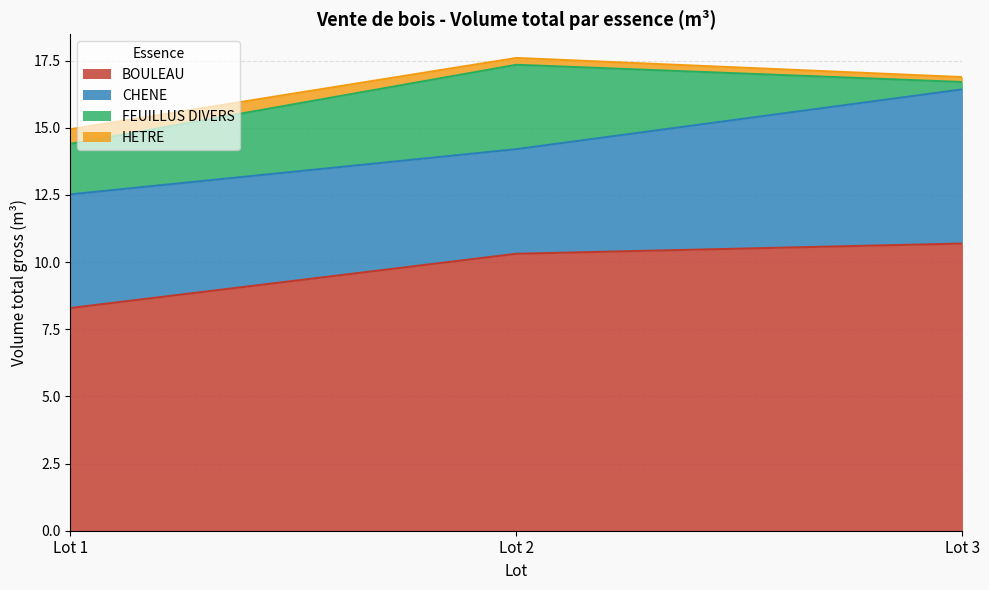

True or false: CHENE and FEUILLUS DIVERS cross at least once.

False